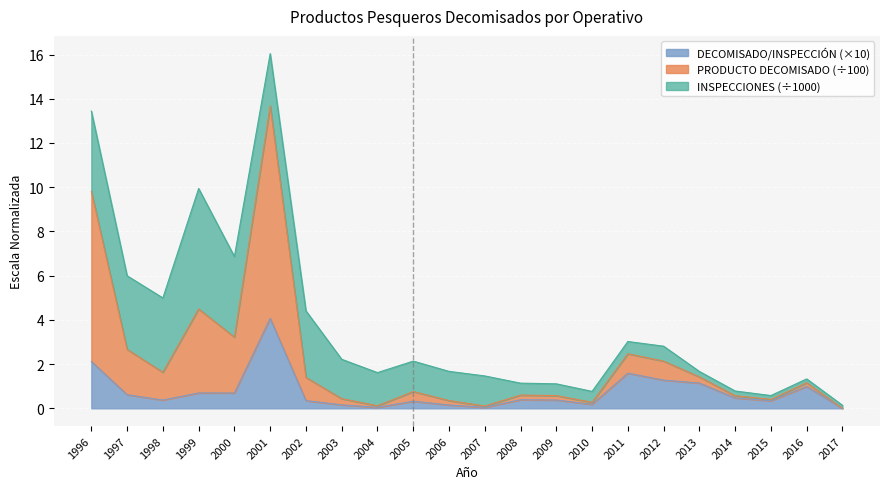

Is the value of DECOMISADO/INSPECCION at 1999 greater than the value of PRODUCTO DECOMISADO at 2004?

Yes